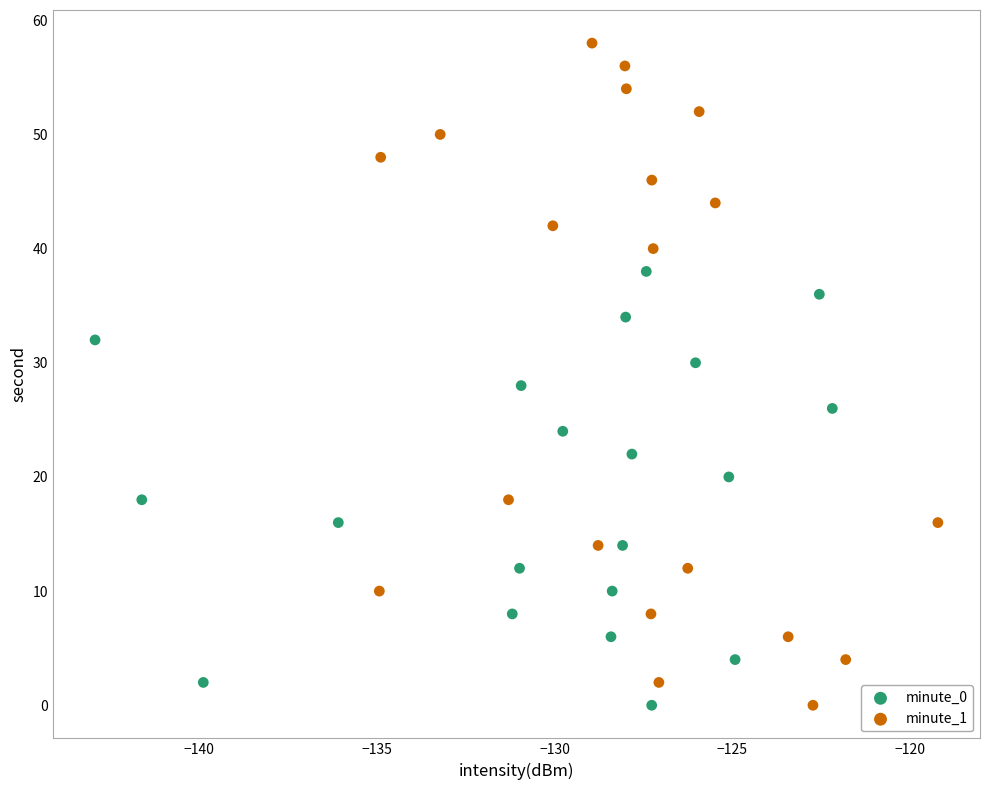

Which series has the largest Y range (max minus min)?

minute_1